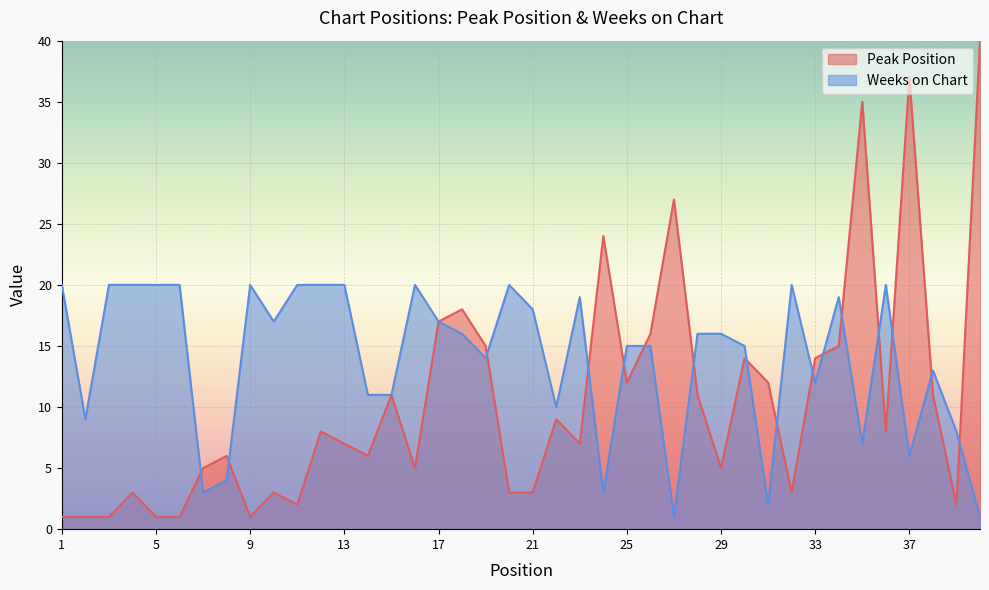

What is the total value across all series at 15?

22